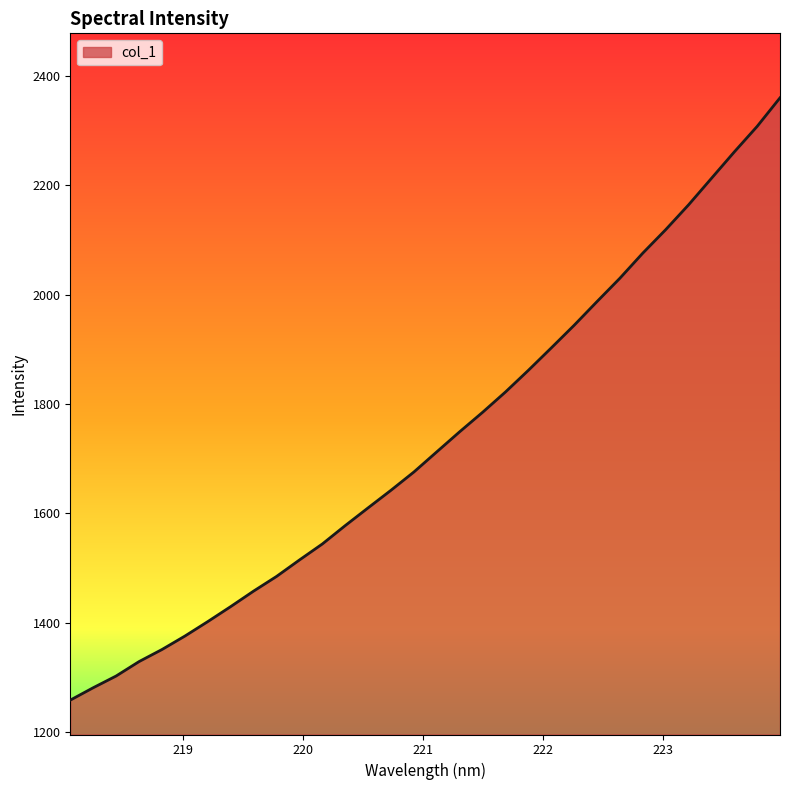

What is the maximum value shown in the chart?

2360.2